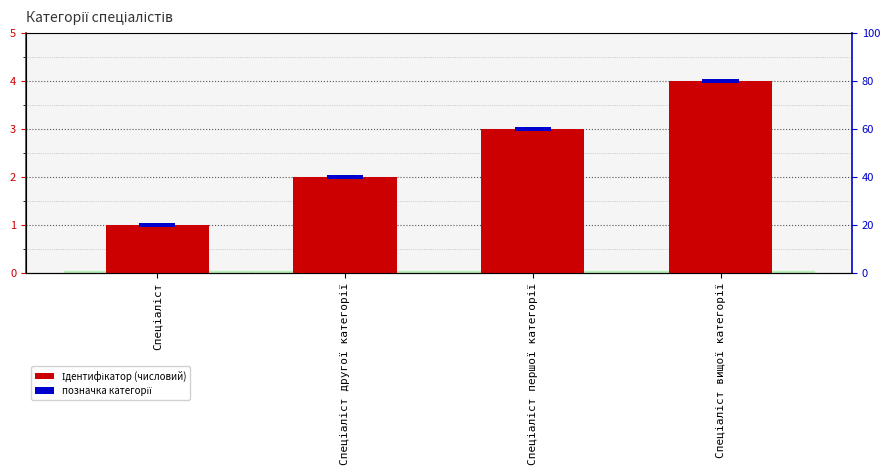

Are the bars horizontal?

No